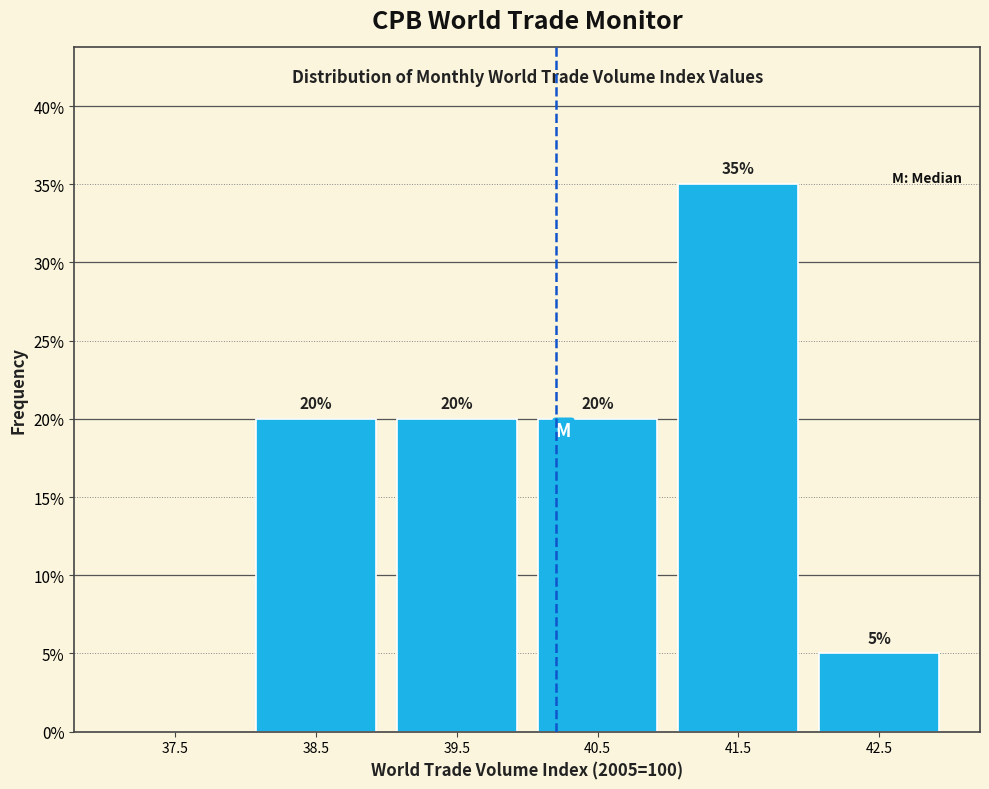

Which range on the x-axis has the tallest bar?

41 to 42